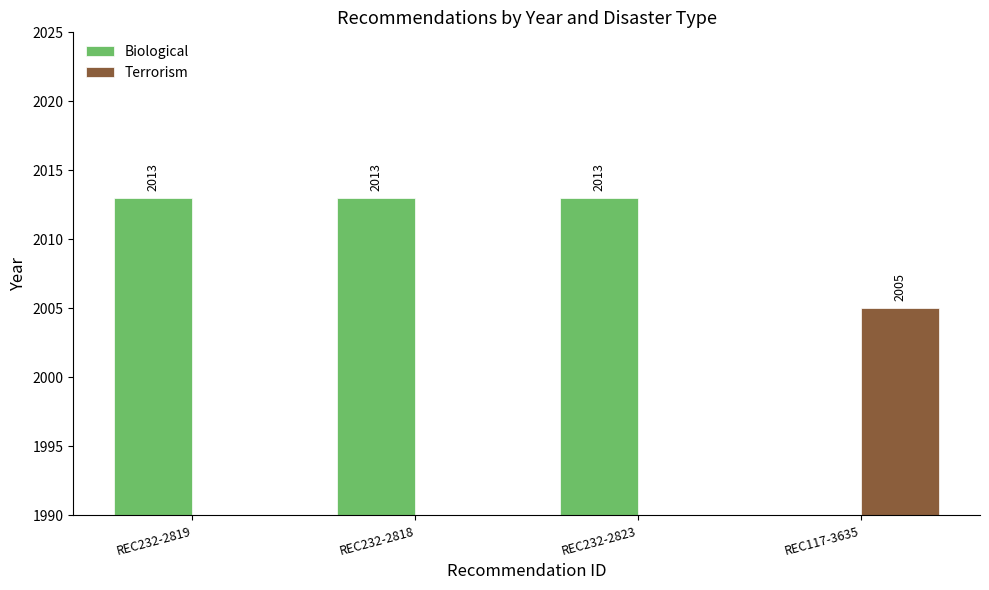

Which series has the largest range (max minus min)?

Biological